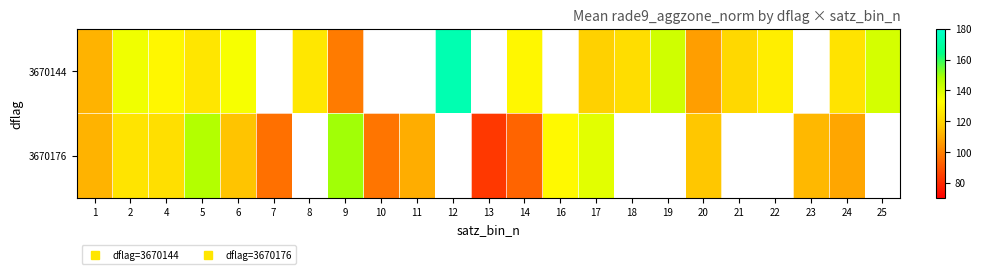

What is the approximate value of 3670144 at 24?

124.5